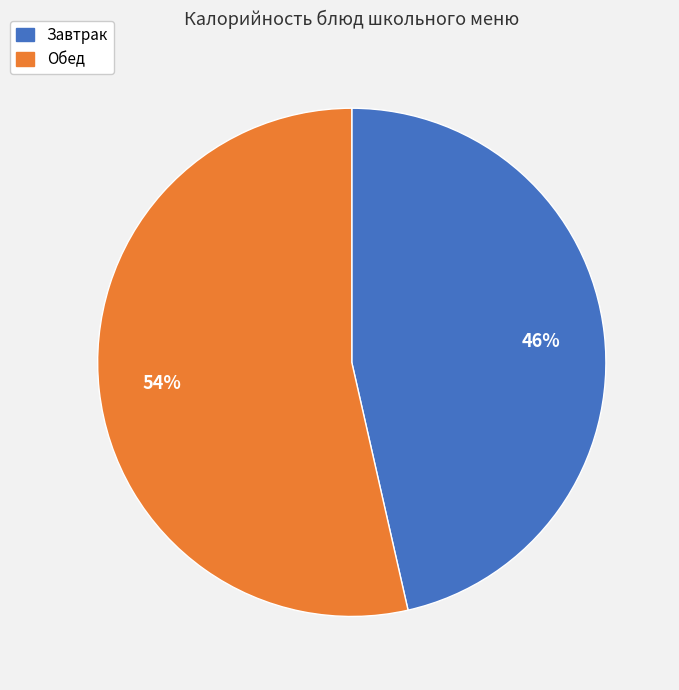

Is there a majority slice in this chart?

Yes